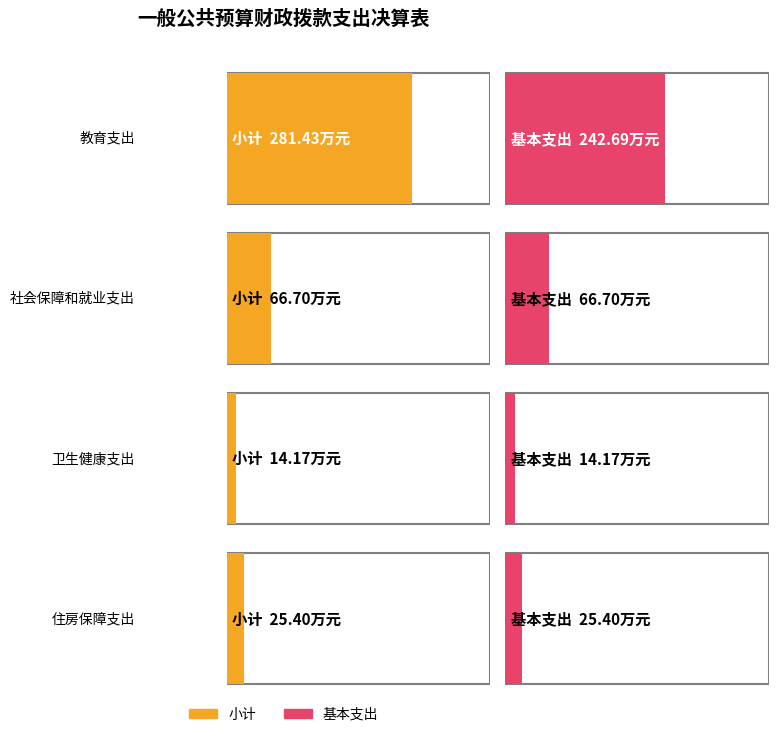

The value of 项目支出 at 卫生健康支出 is 0.0. True or false?

True